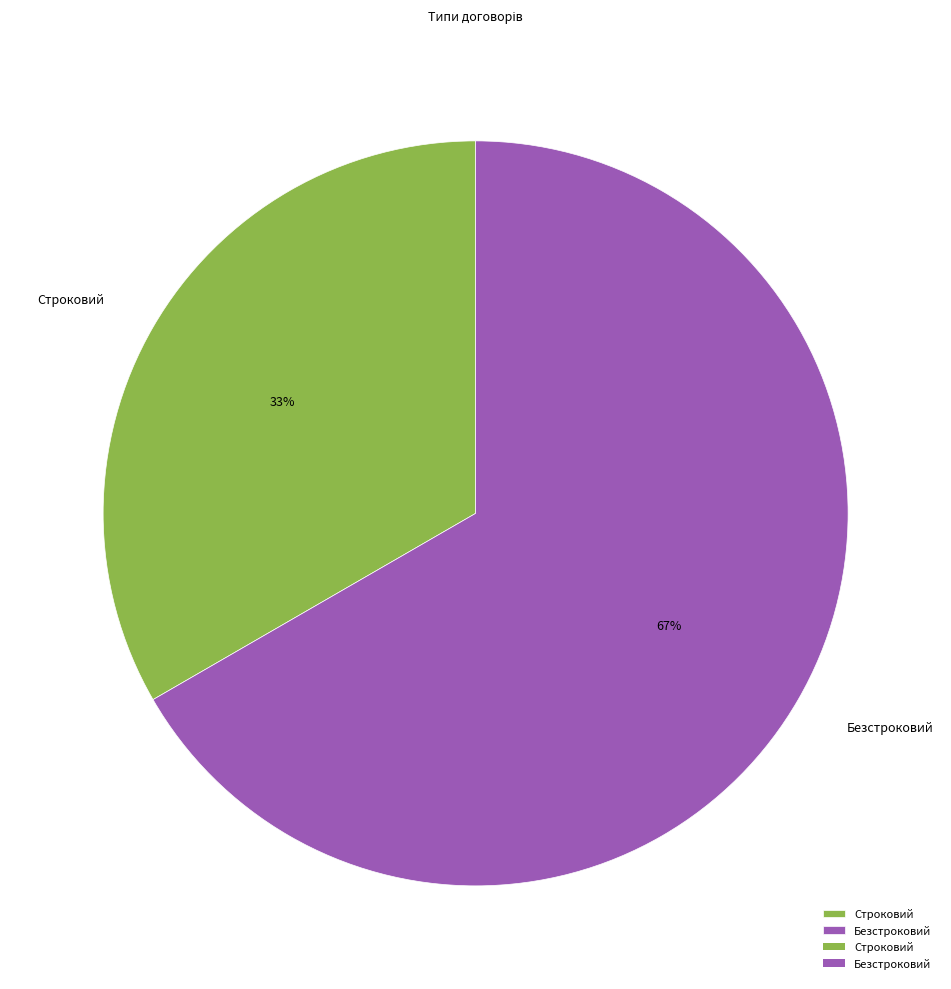

What is the ratio of the value at Строковий to the value at Безстроковий?

0.5